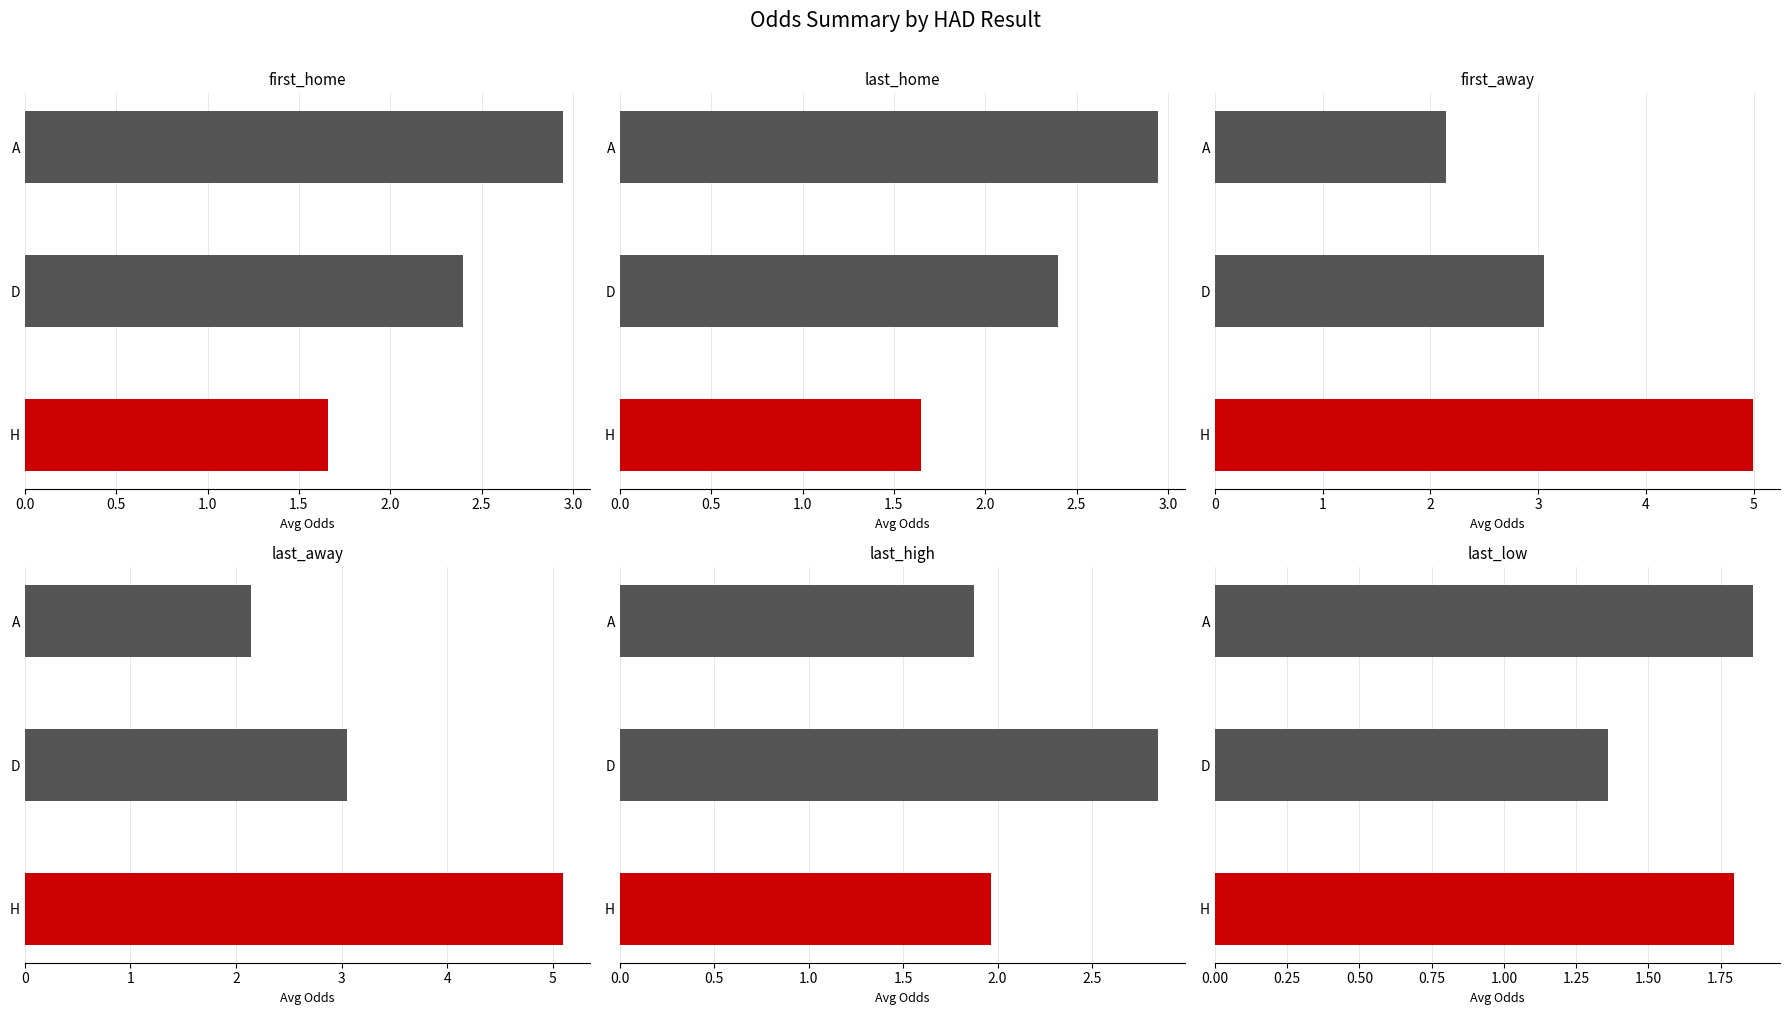

How many groups of bars are there?

3